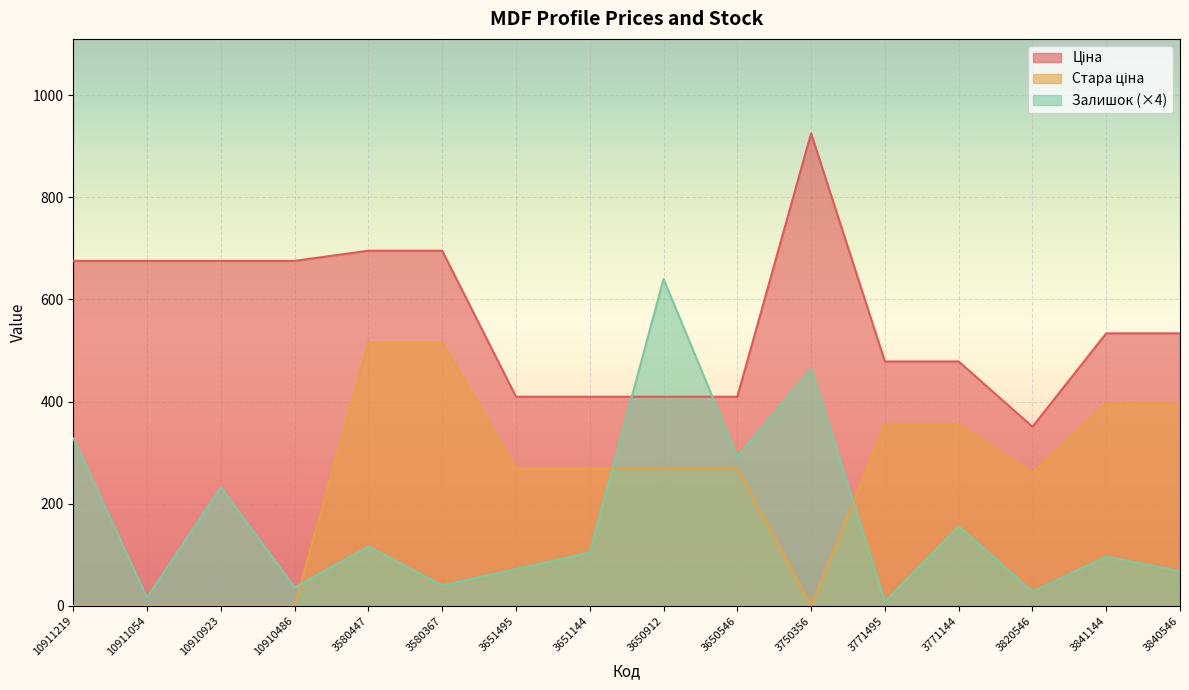

How many data points in Залишок are less than 104?

8